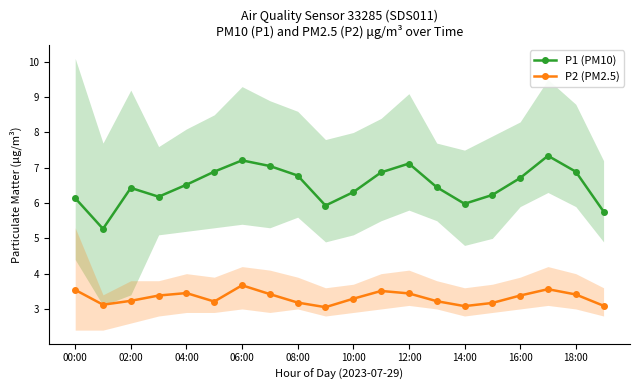

What is the lowest value of the P1 (PM10) series?

5.3